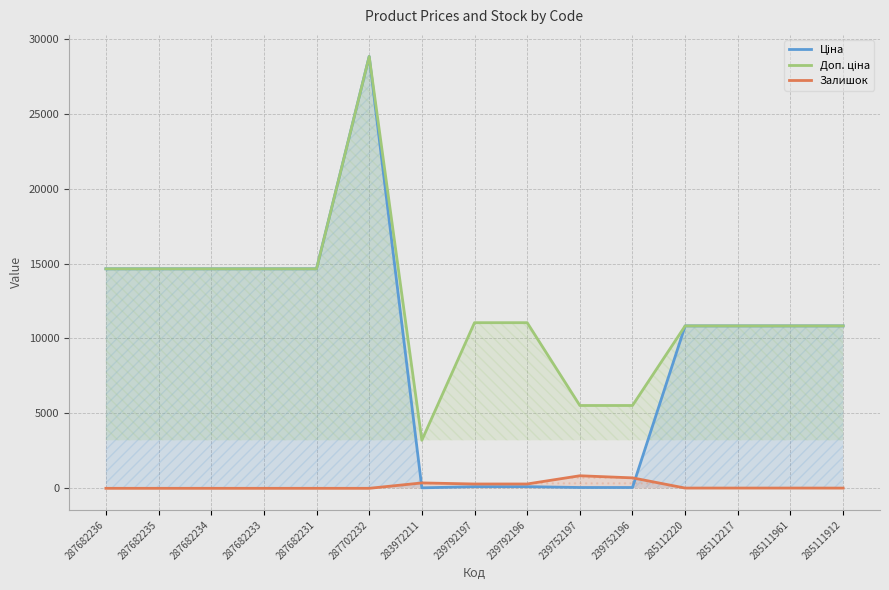

Does the chart have visible grid lines?

Yes